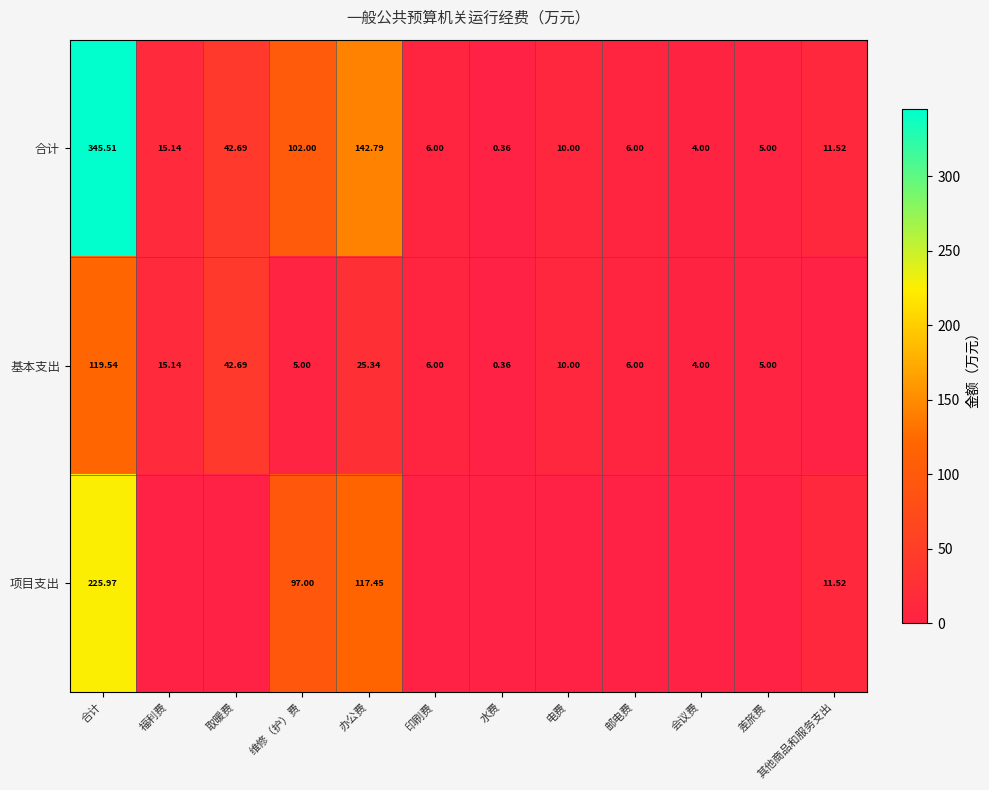

True or false: 合计 has a value of 102.0 at 维修（护）费.

True